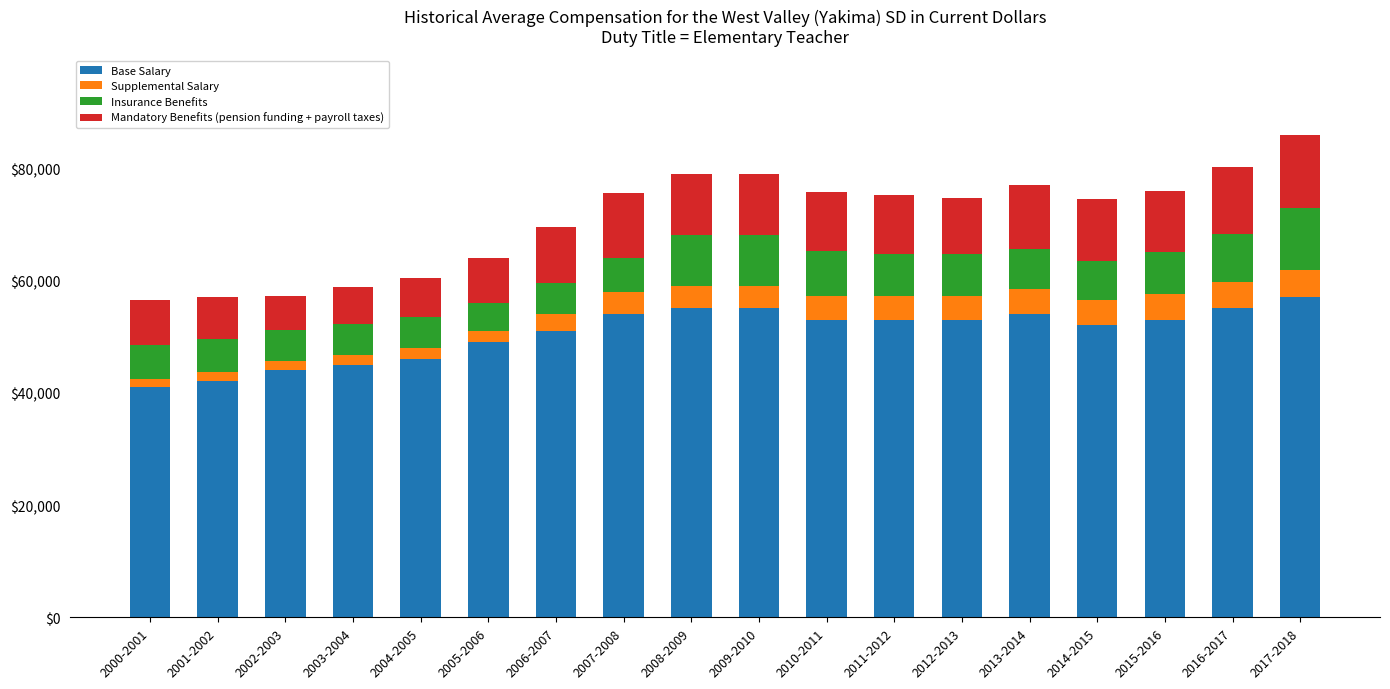

Is it true that Base Salary equals 51000 at 2006-2007?

True